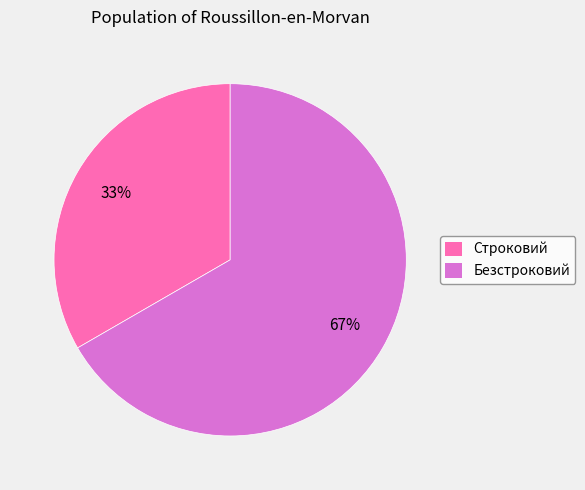

To the nearest percent, what percentage of the pie is Безстроковий?

67%